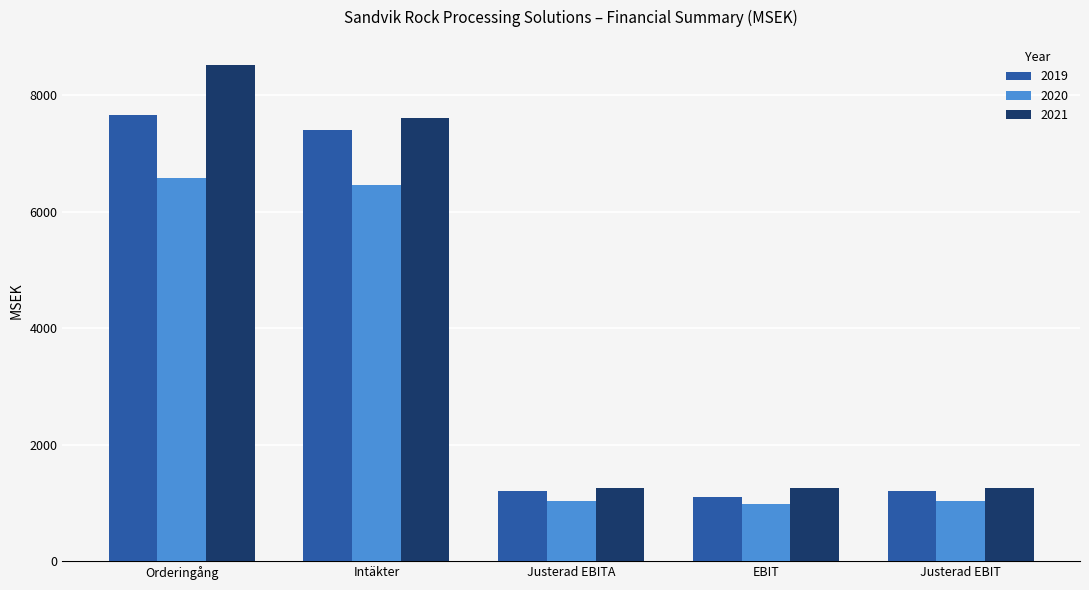

List the series in order of their peak value, lowest first.

2020, 2019, 2021